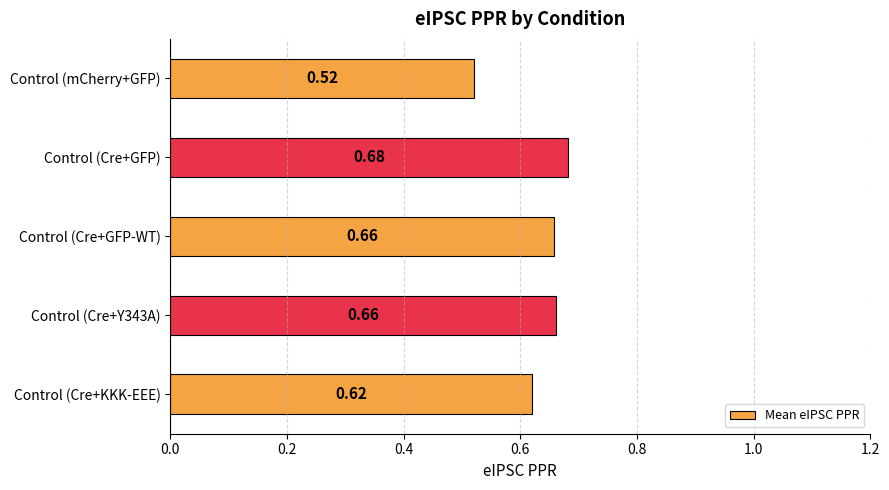

Which has a higher value, Control (Cre+GFP) or Control (Cre+Y343A)?

Control (Cre+GFP)